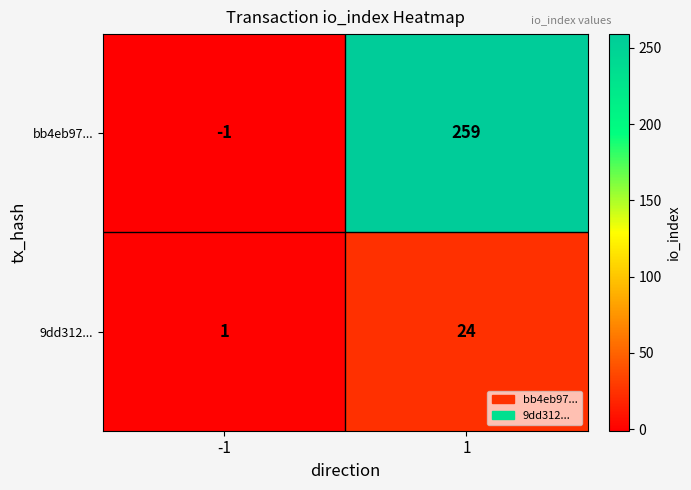

Is it true that 9dd312... equals 32 at 1?

False